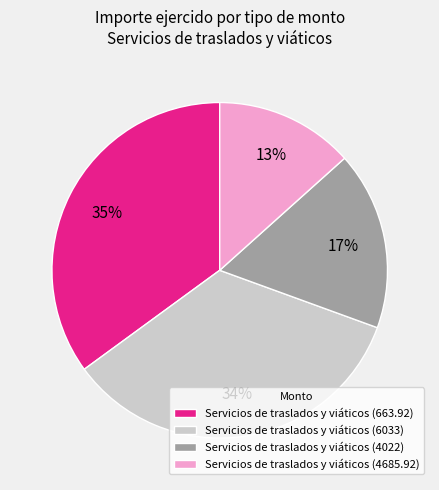

The Servicios de traslados y viáticos (4685.92) slice represents 26% of the pie. True or false?

False